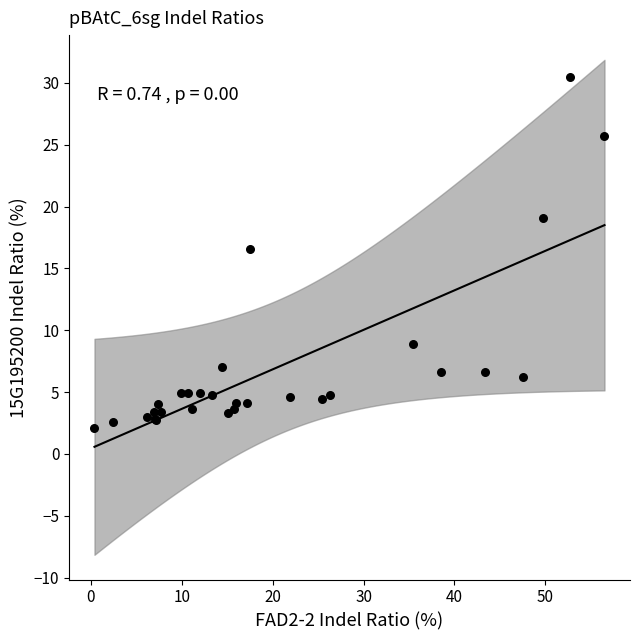

What Y value in the scatter plot is closest to 16?

16.6